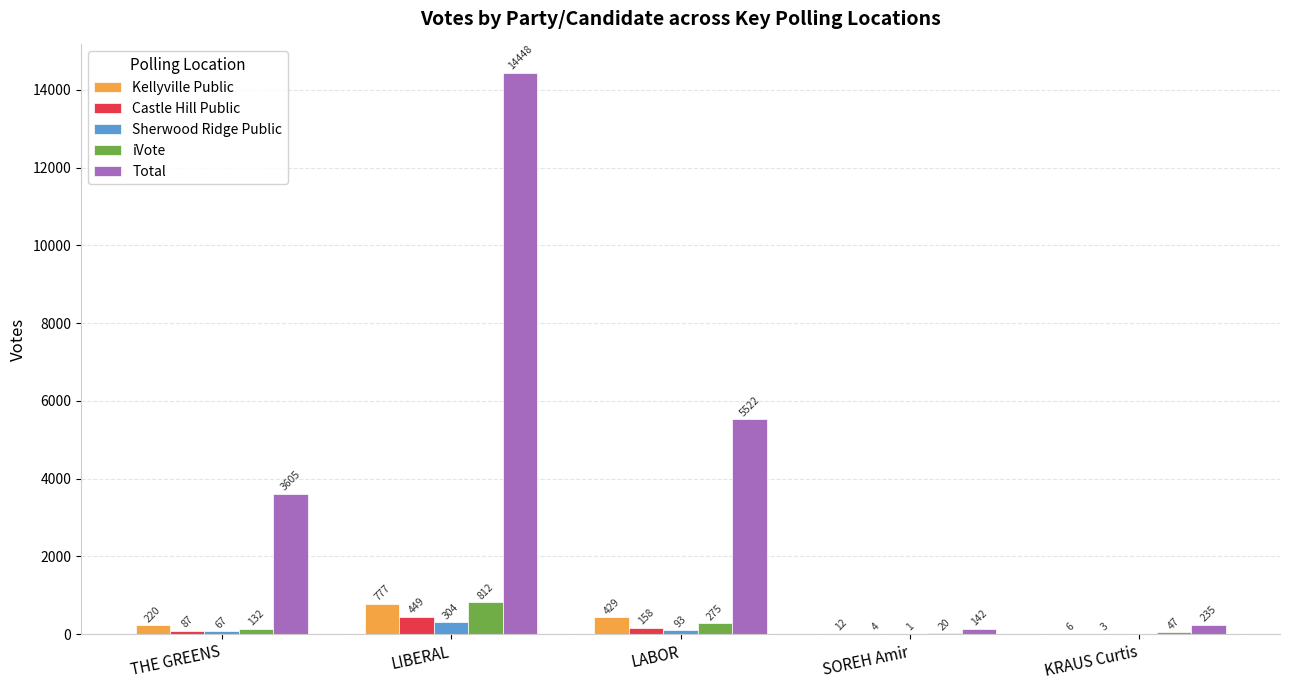

Where is Castle Hill Public nearest to the value 226?

LABOR